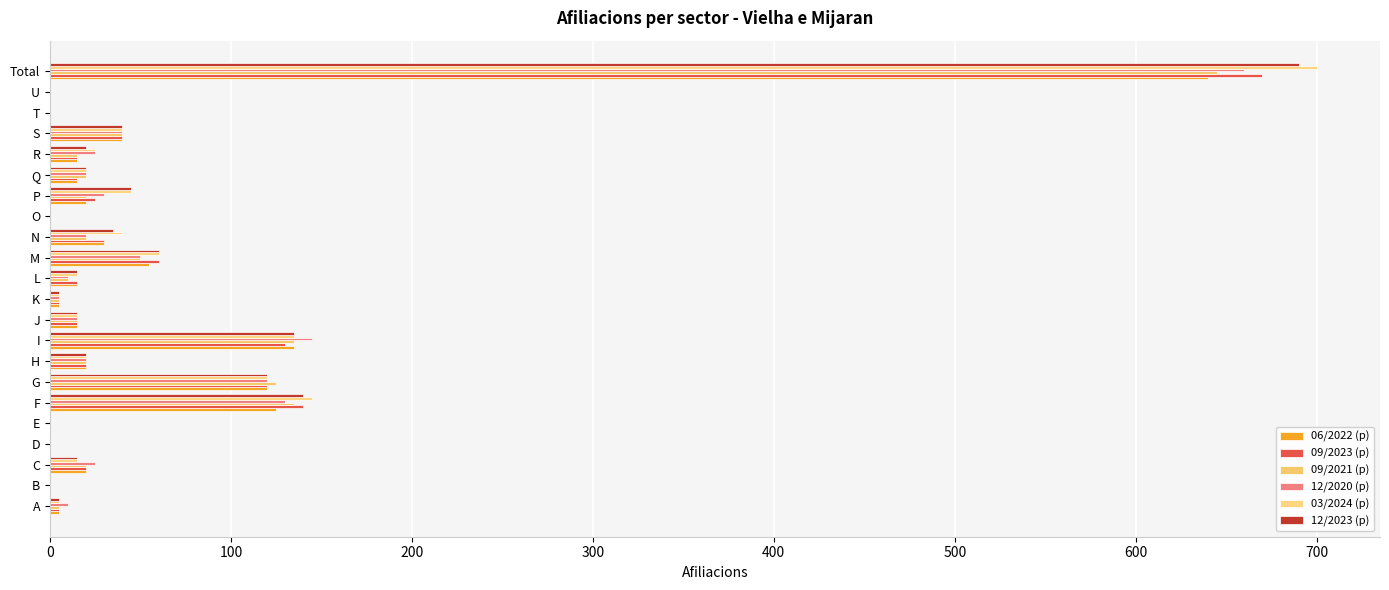

Reading left to right, transcribe all the data shown in this chart.

06/2022 (p): 5	0	20	0	0	125	120	20	135	15	5	15	55	30	0	20	15	15	40	0	0	640
09/2023 (p): 5	0	20	0	0	140	120	20	130	15	5	15	60	30	0	25	15	15	40	0	0	670
09/2021 (p): 5	0	20	0	0	135	125	20	135	15	5	10	50	20	0	20	20	15	40	0	0	645
12/2020 (p): 10	0	25	0	0	130	120	20	145	15	5	10	50	20	0	30	20	25	40	0	0	660
03/2024 (p): 5	0	15	0	0	145	120	20	135	15	5	15	60	40	0	45	20	25	40	0	0	700
12/2023 (p): 5	0	15	0	0	140	120	20	135	15	5	15	60	35	0	45	20	20	40	0	0	690